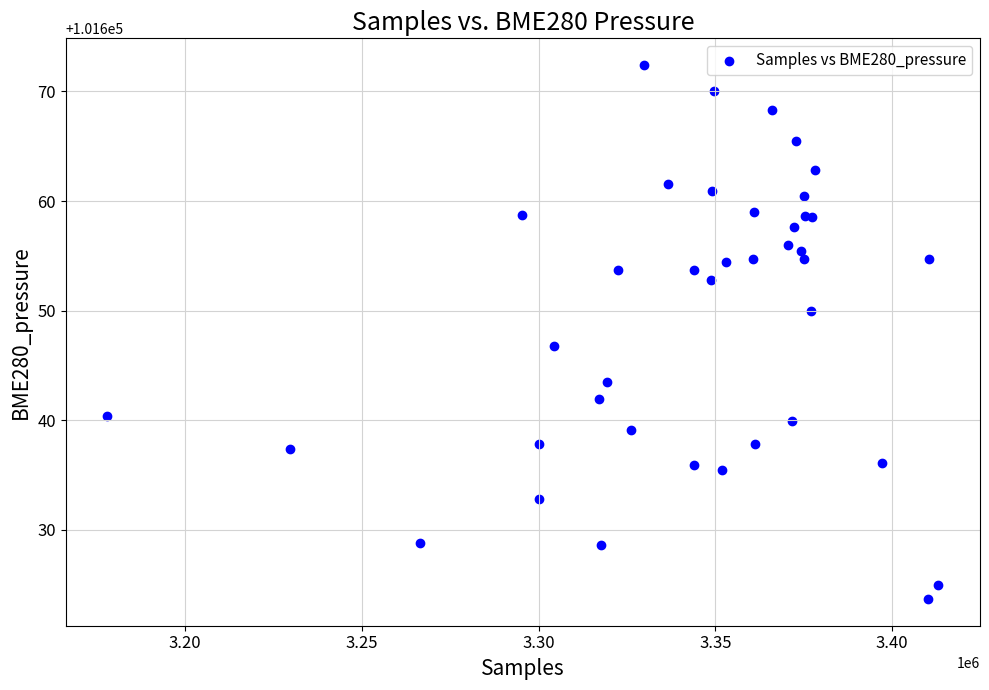

What Y value in the scatter plot is closest to 101648?

101646.8